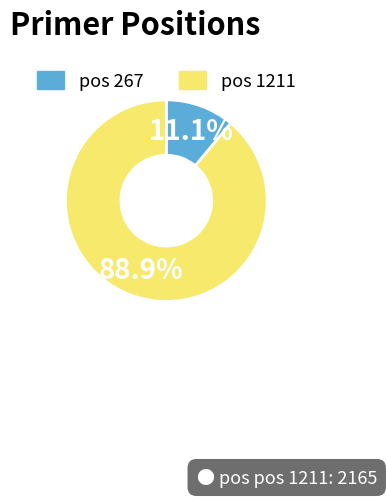

Rank the categories by value from lowest to highest.

pos 267, pos 1211